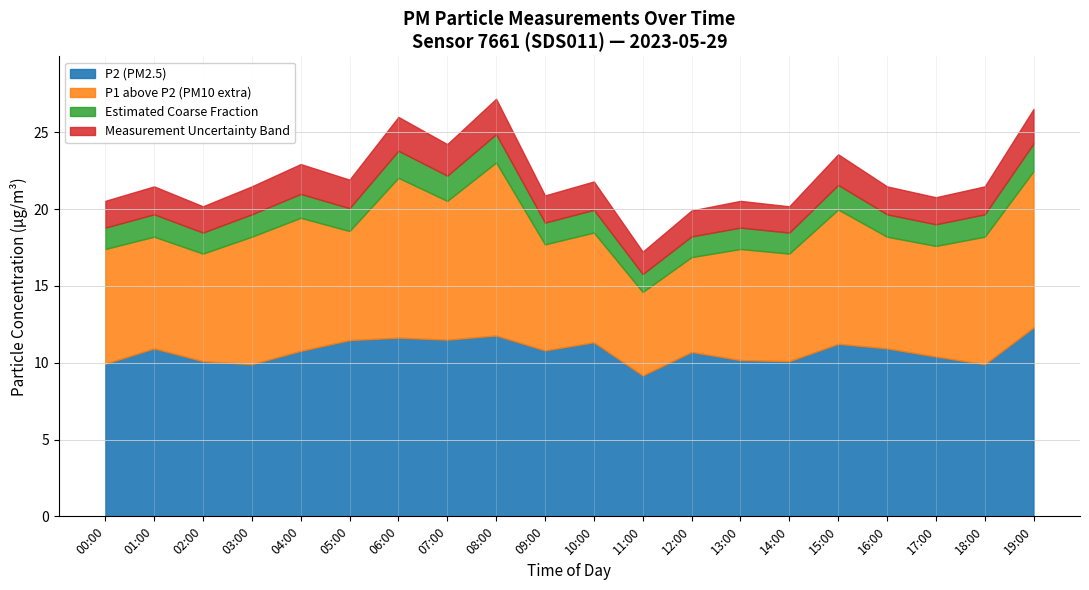

What is the total value across all series at 06:00?

26.0